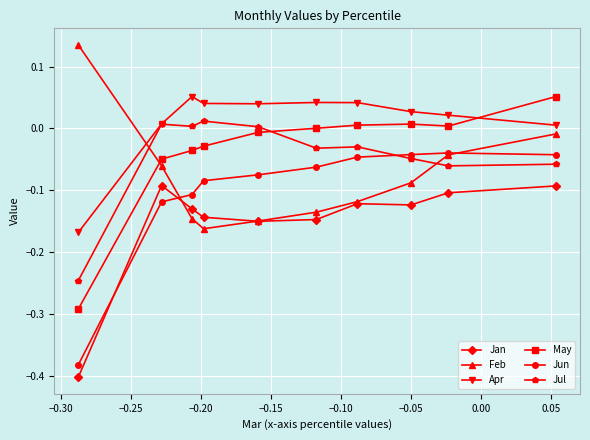

Which series has the largest total across all categories?

Apr